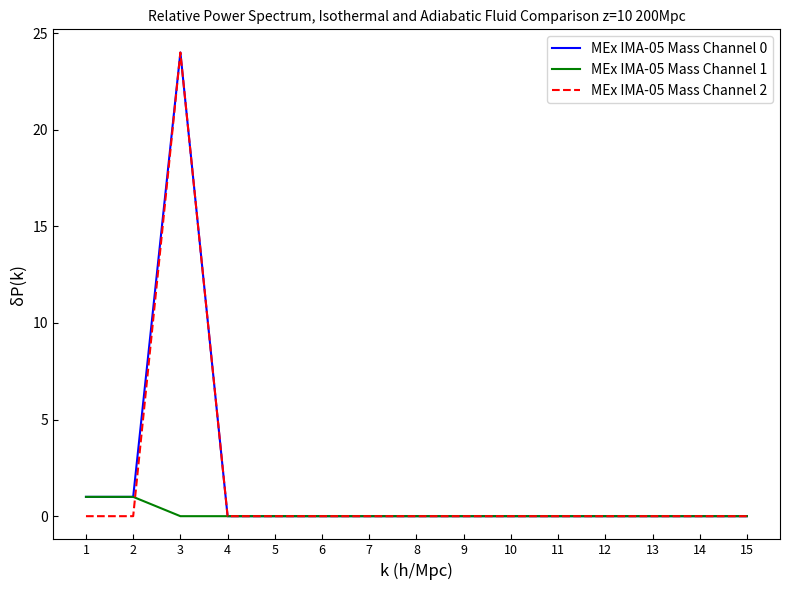

What is the greatest value displayed?

24